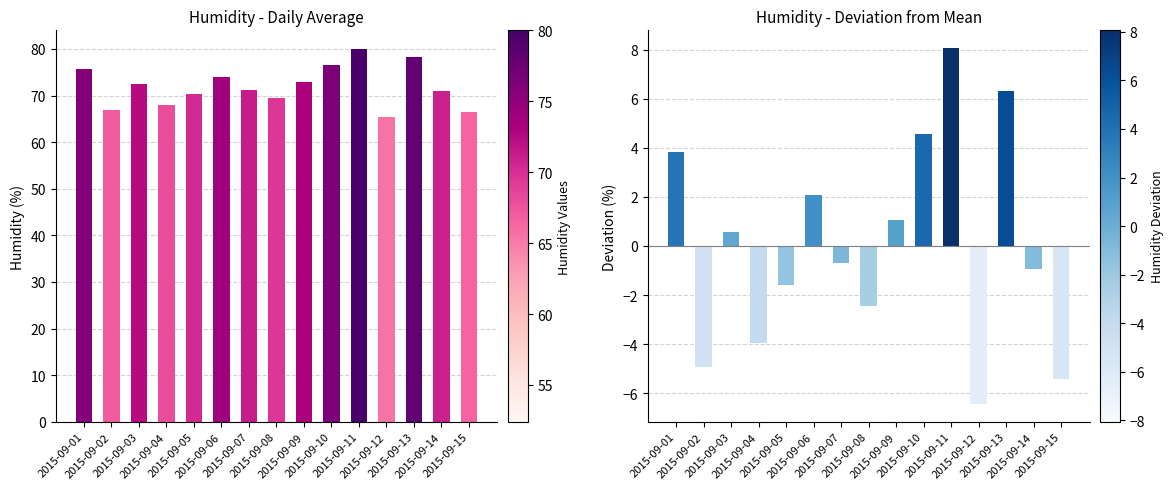

Is the value of humid at 2015-09-09 greater than the value of humid deviation at 2015-09-04?

Yes